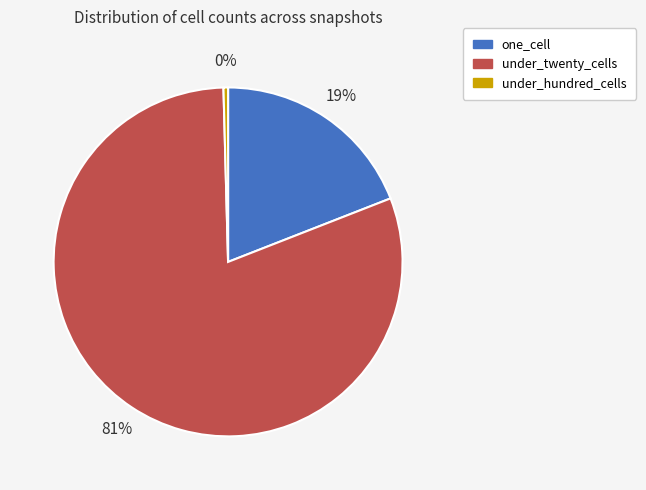

The one_cell slice represents 13% of the pie. True or false?

False